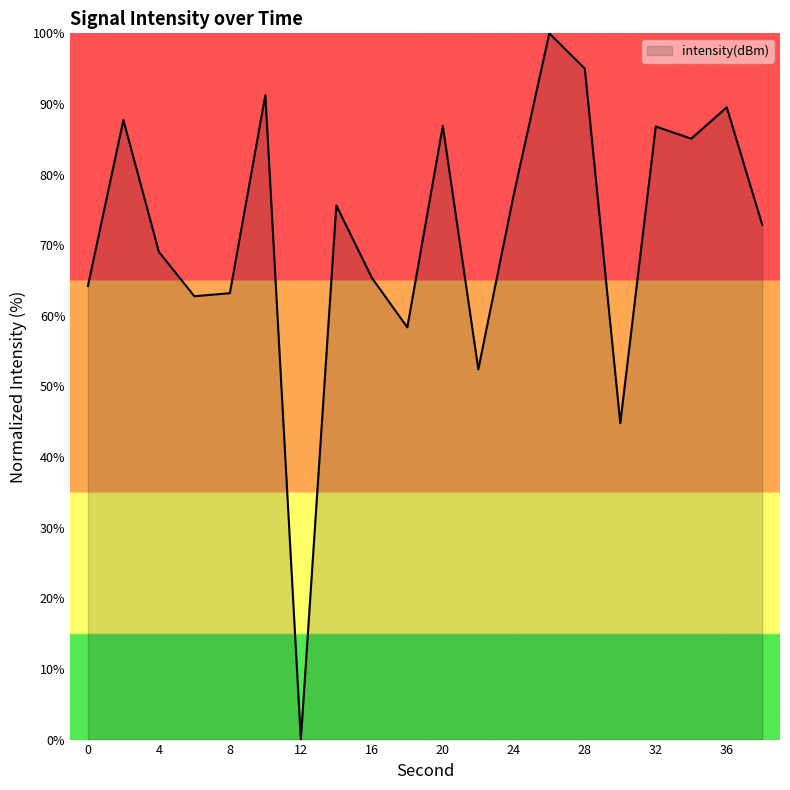

What is the greatest value displayed?

100.0